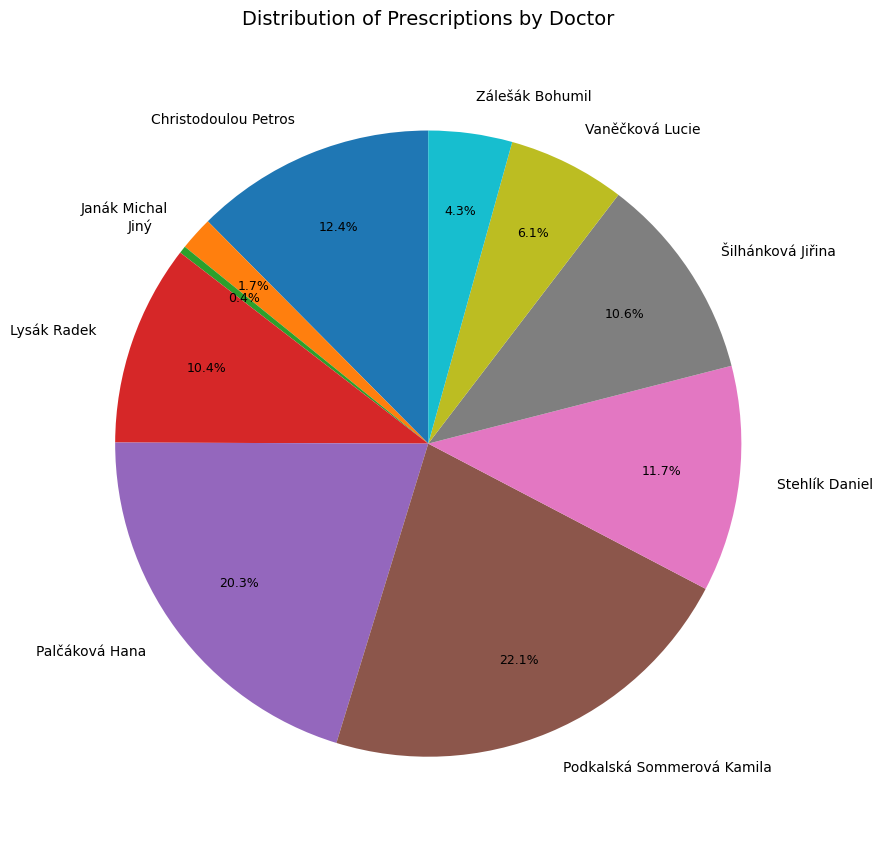

Does Podkalská Sommerová Kamila account for over 50% of the chart?

No